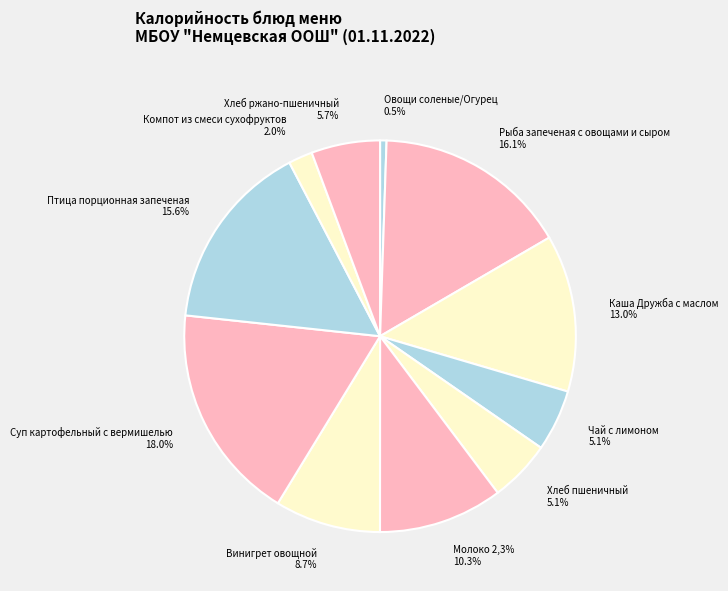

To the nearest percent, what percentage of the pie is Винигрет овощной?

9%